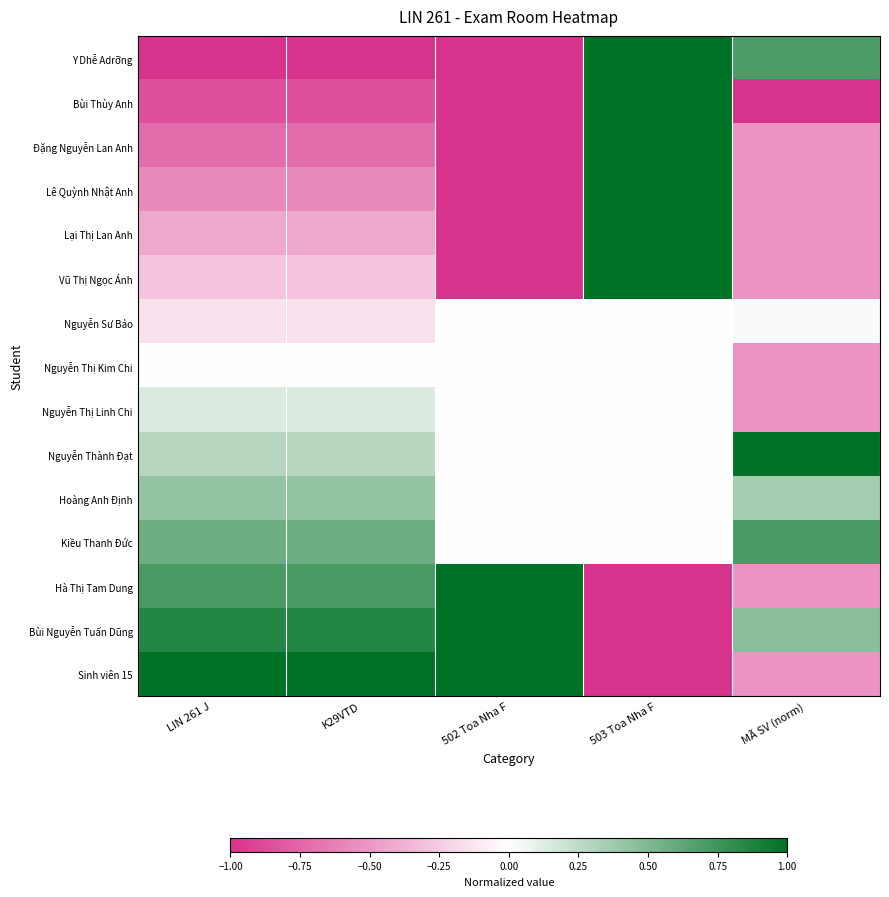

Which series changed the most between K29VTD and MÃ SV (norm)?

Y Dhễ Adrỡng